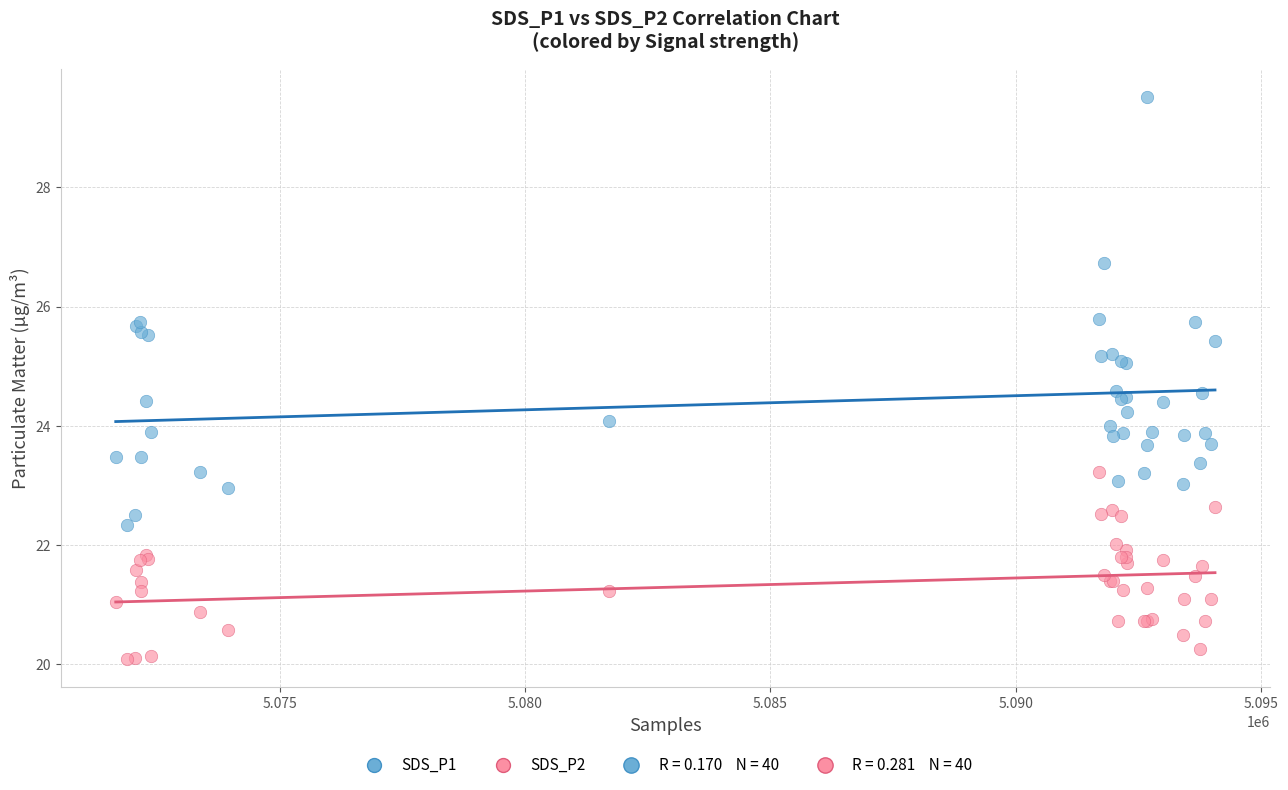

Which series contains the highest Y value?

SDS_P1